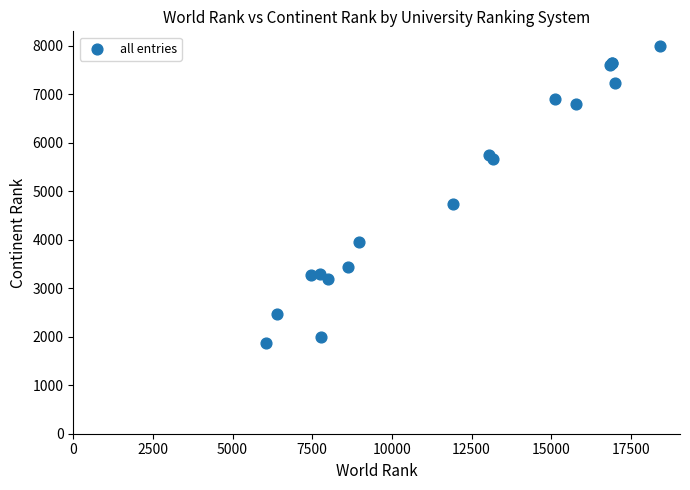

What Y value in the scatter plot is closest to 4930?

4730